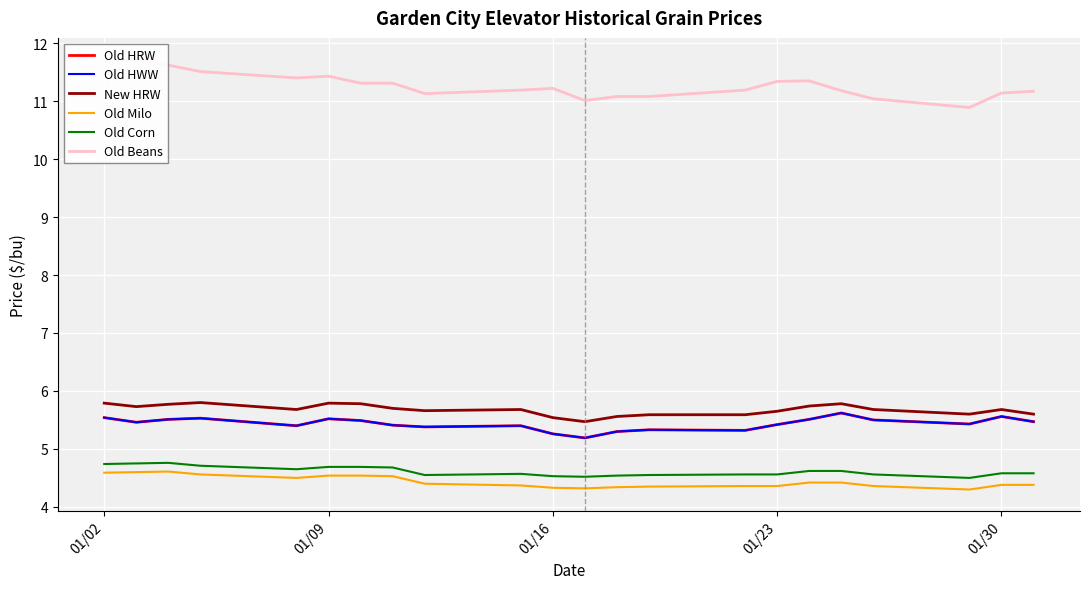

Which series has the widest spread of values?

Old Beans